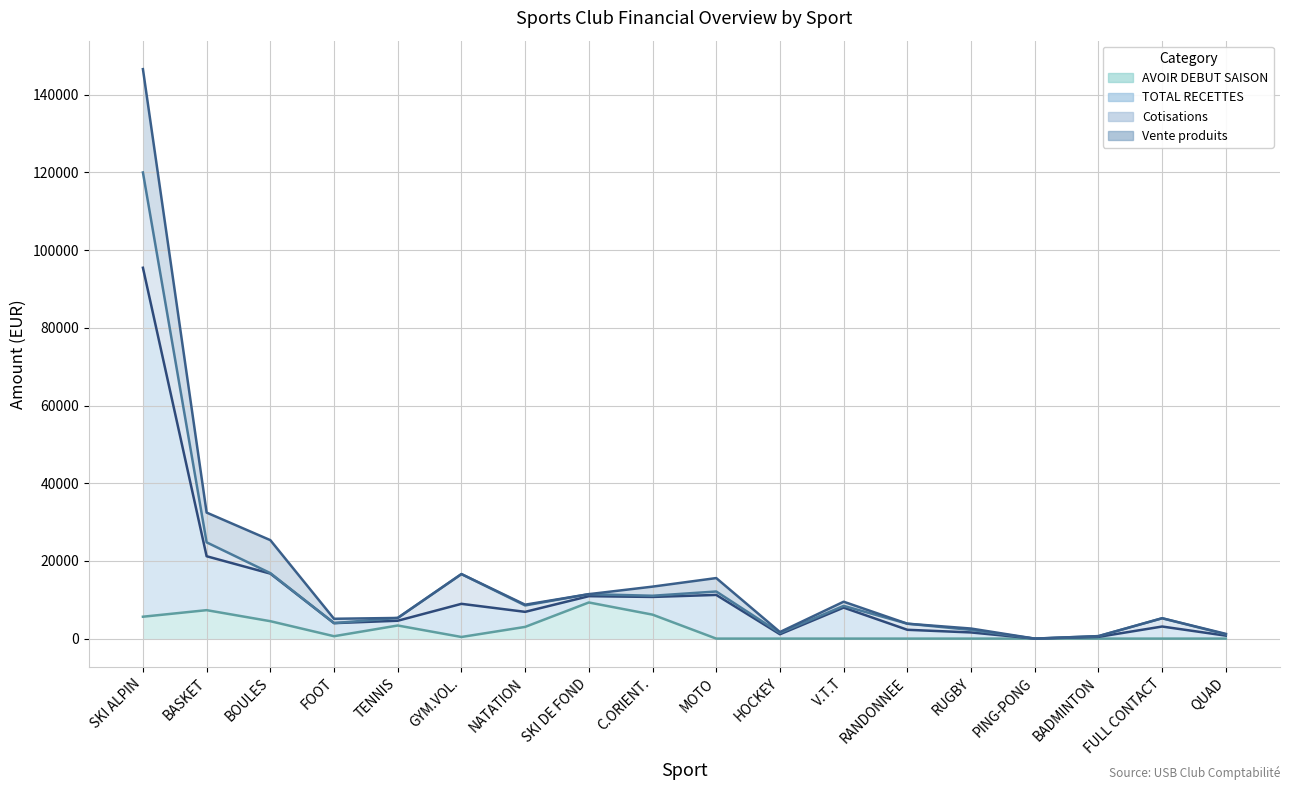

Between BOULES and RANDONNEE, which series saw the biggest shift?

Vente produits